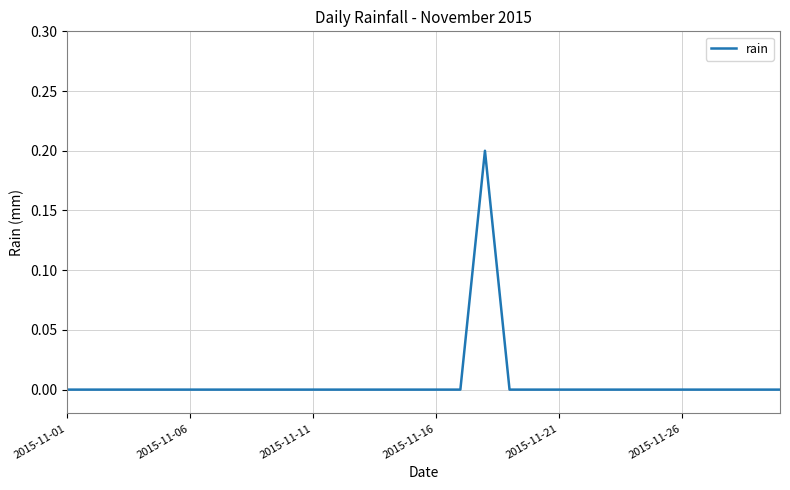

Is this an area chart (filled region under the line)?

No